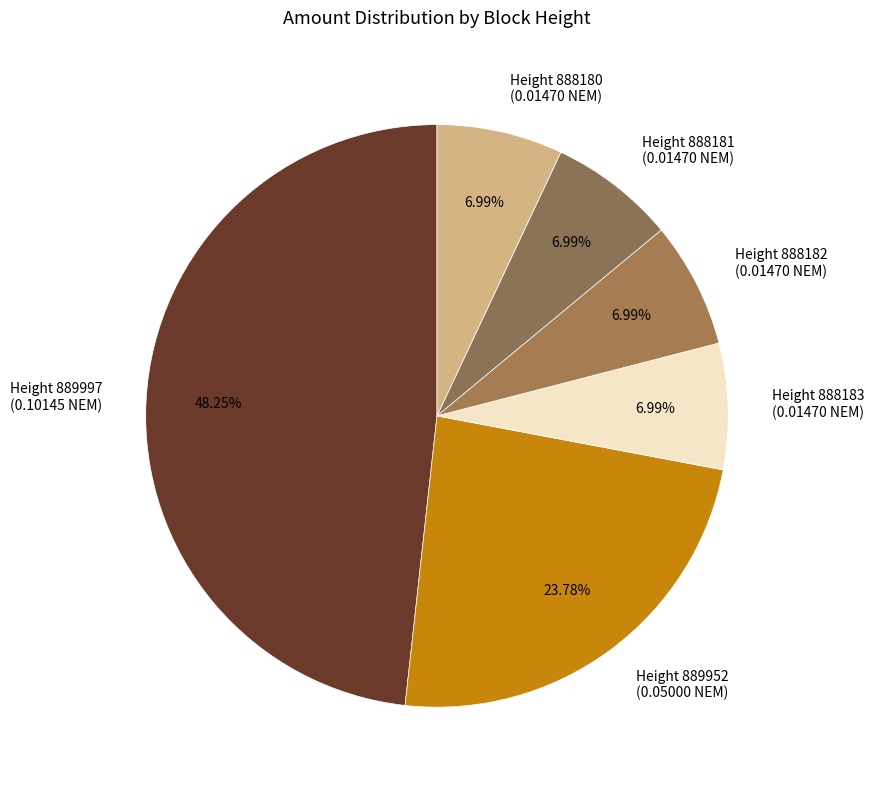

Is the sum of Height 888180 (0.01470 NEM) and Height 889952 (0.05000 NEM) greater than half?

No